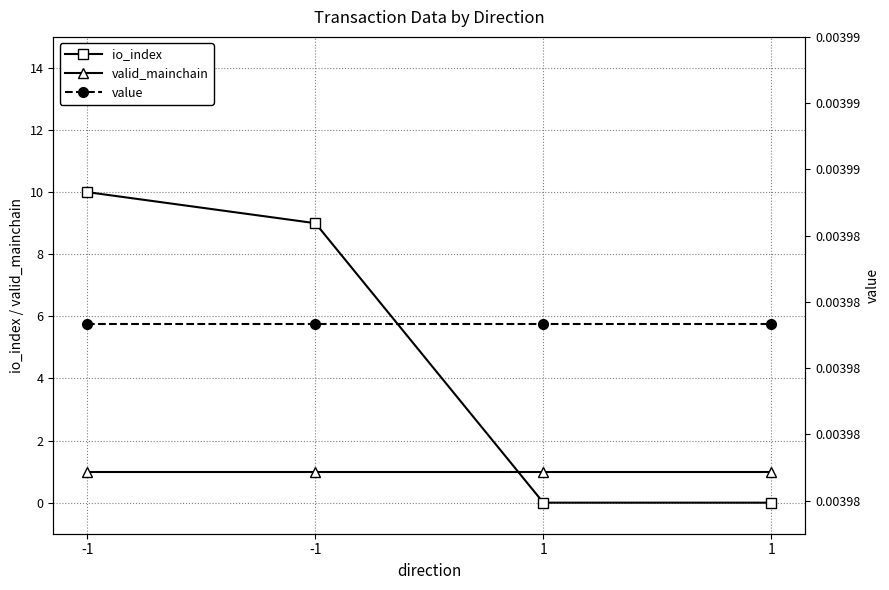

Is the value of value at 1 greater than the value of io_index at -1?

No